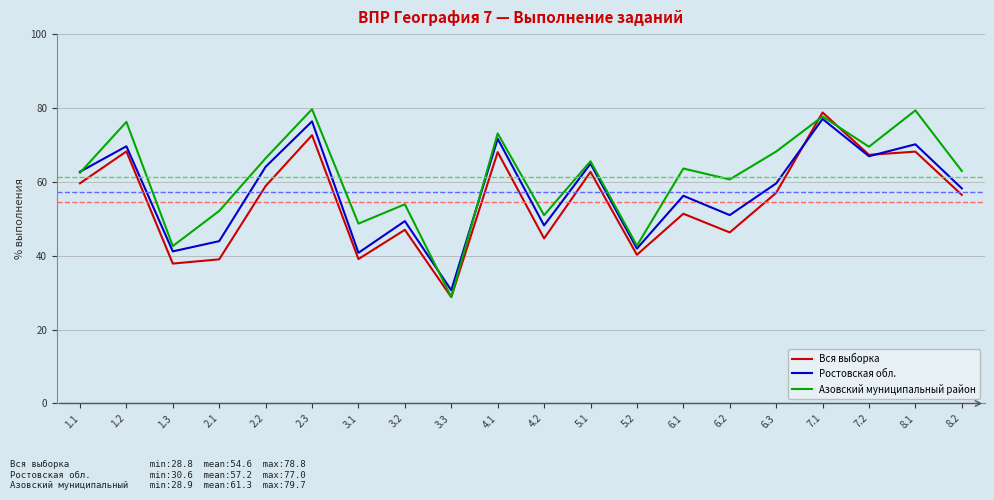

At 2.1, list the series in order from largest to smallest.

Азовский муниципальный район, Ростовская обл., Вся выборка